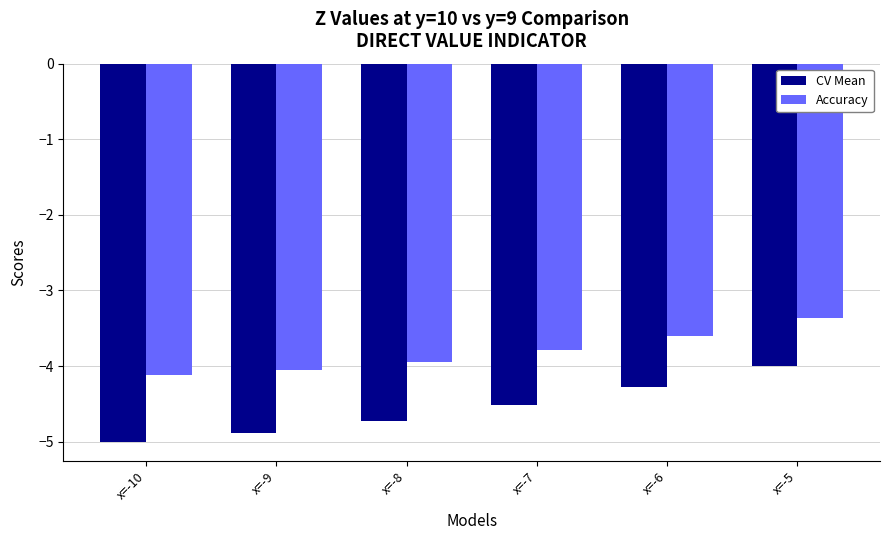

Reading left to right, what are all the values shown in this chart?

CV Mean: -5.0	-4.9	-4.7	-4.5	-4.3	-4.0
Accuracy: -4.1	-4.0	-3.9	-3.8	-3.6	-3.4